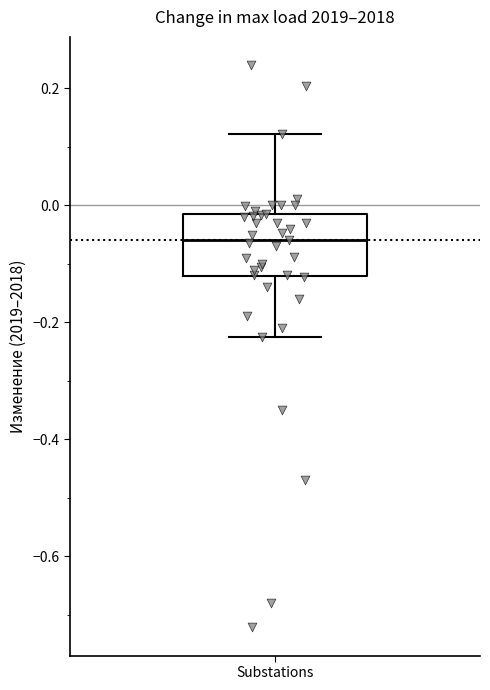

Read this box plot against the y-axis: the position of the median line, the range covered by the box, and the ends of both whiskers. The values are not printed on the chart, so give them approximately, as read against the axis.

median -0.06, box -0.12 to -0.02, whiskers -0.22 to 0.12